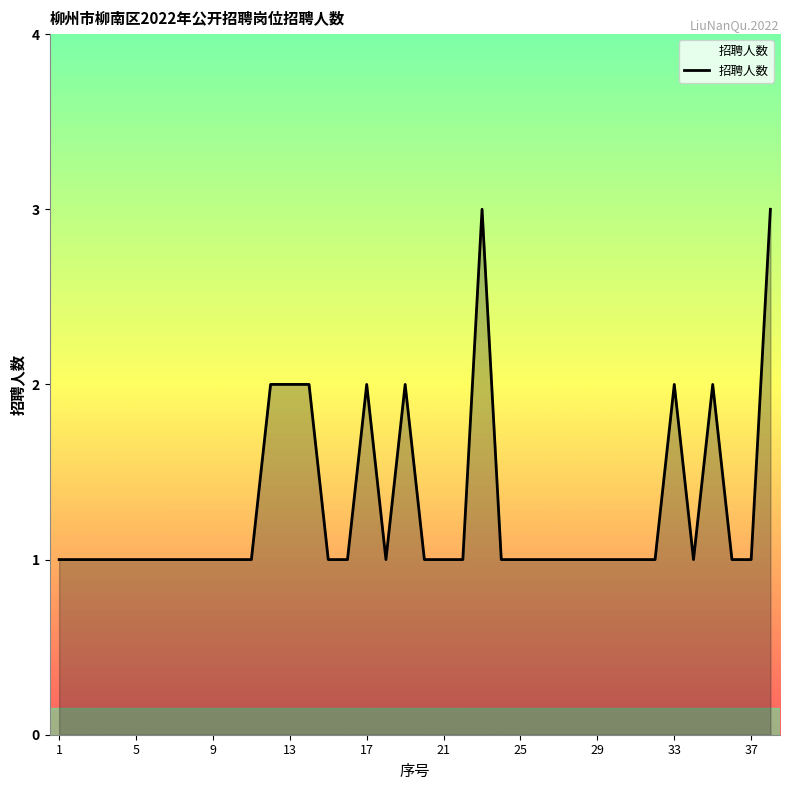

What is the maximum value shown in the chart?

3